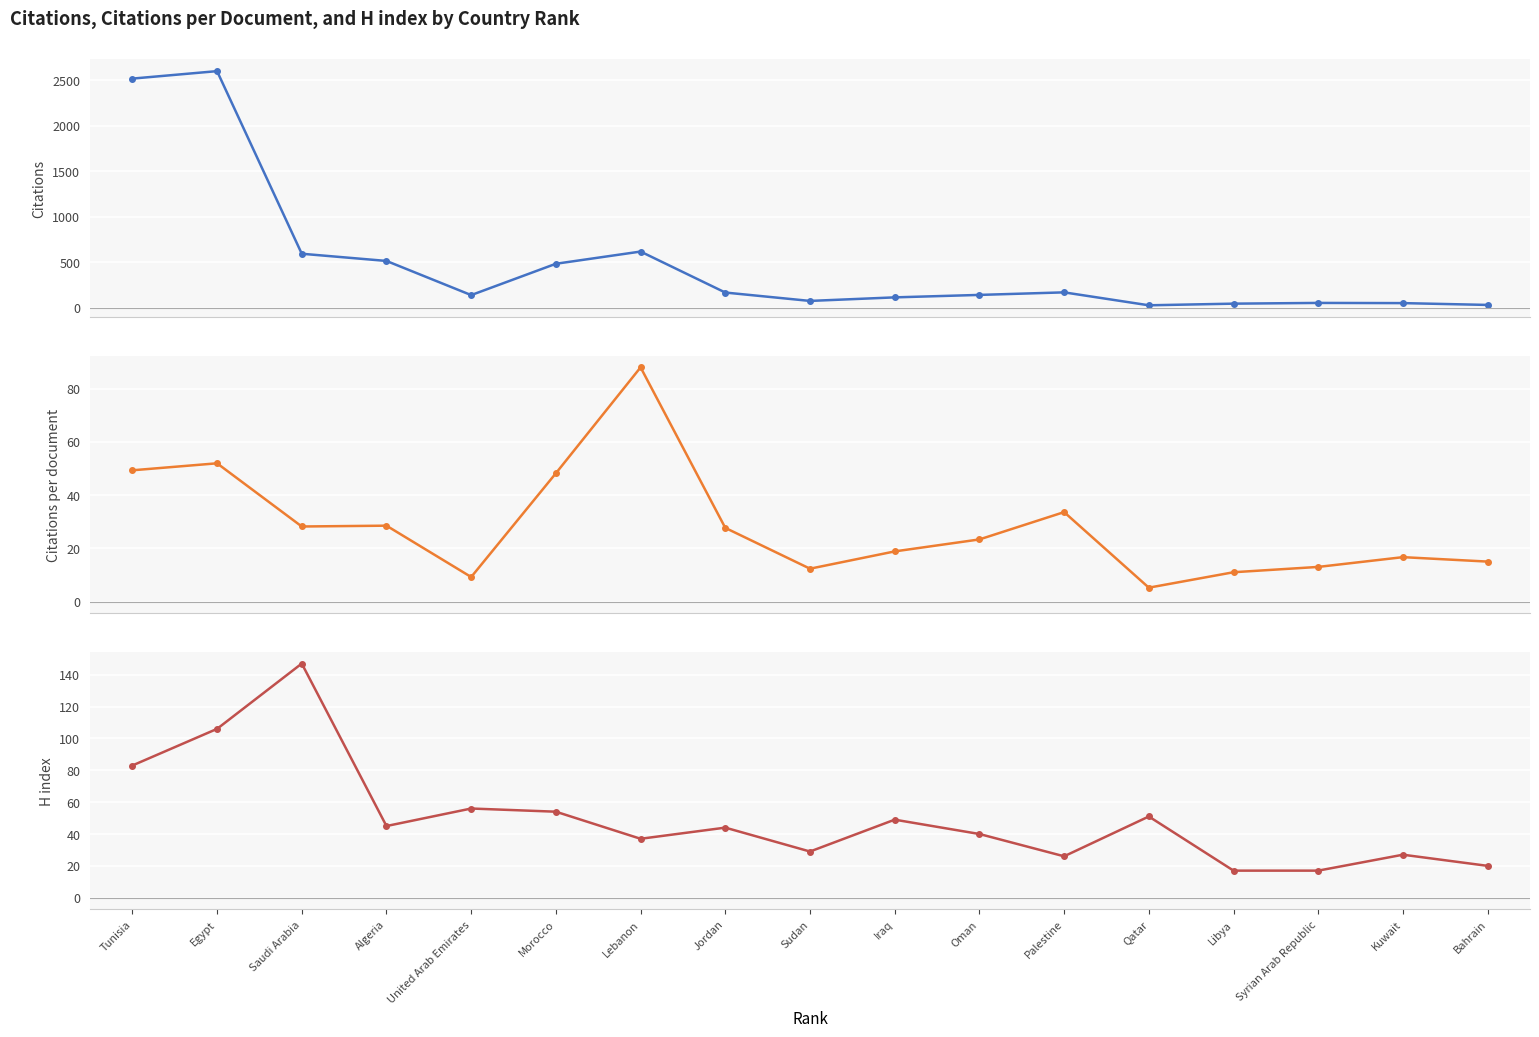

What is the value of the Citations point at the 8th from the left?

166.0